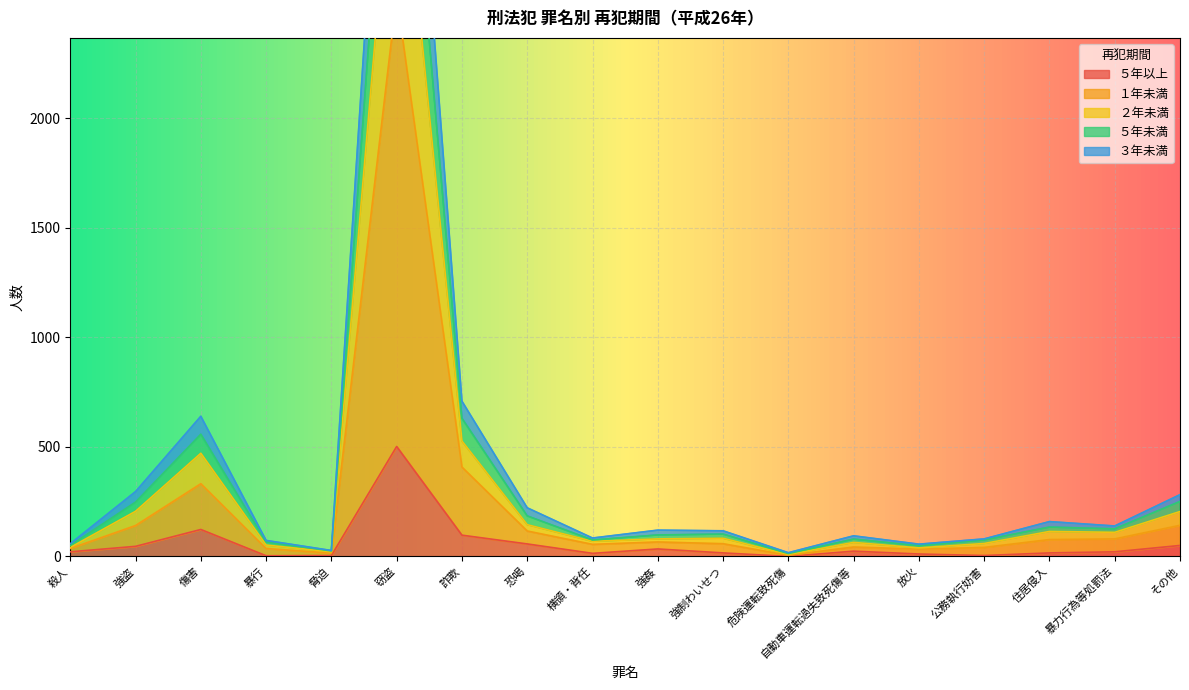

What is the difference between the highest and lowest values at 放火?

45